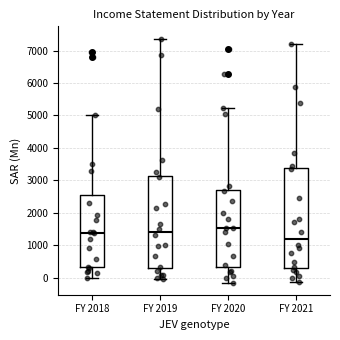

Where is the upper edge of the box for FY 2019 on the y-axis? The values are not printed on the chart, so give them approximately, as read against the axis.

3100